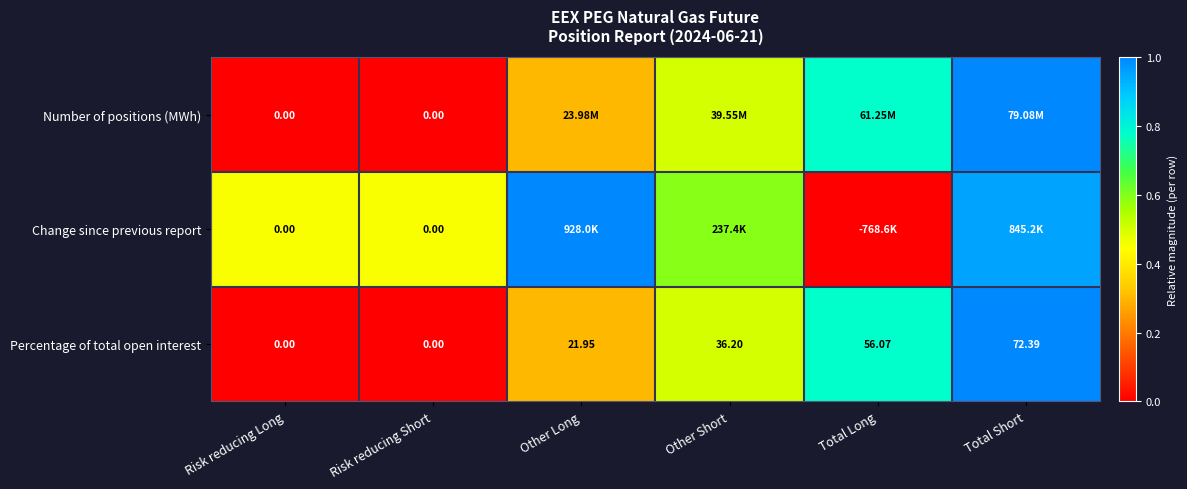

Which category has the highest value in the Percentage of total open interest series?

Total Short